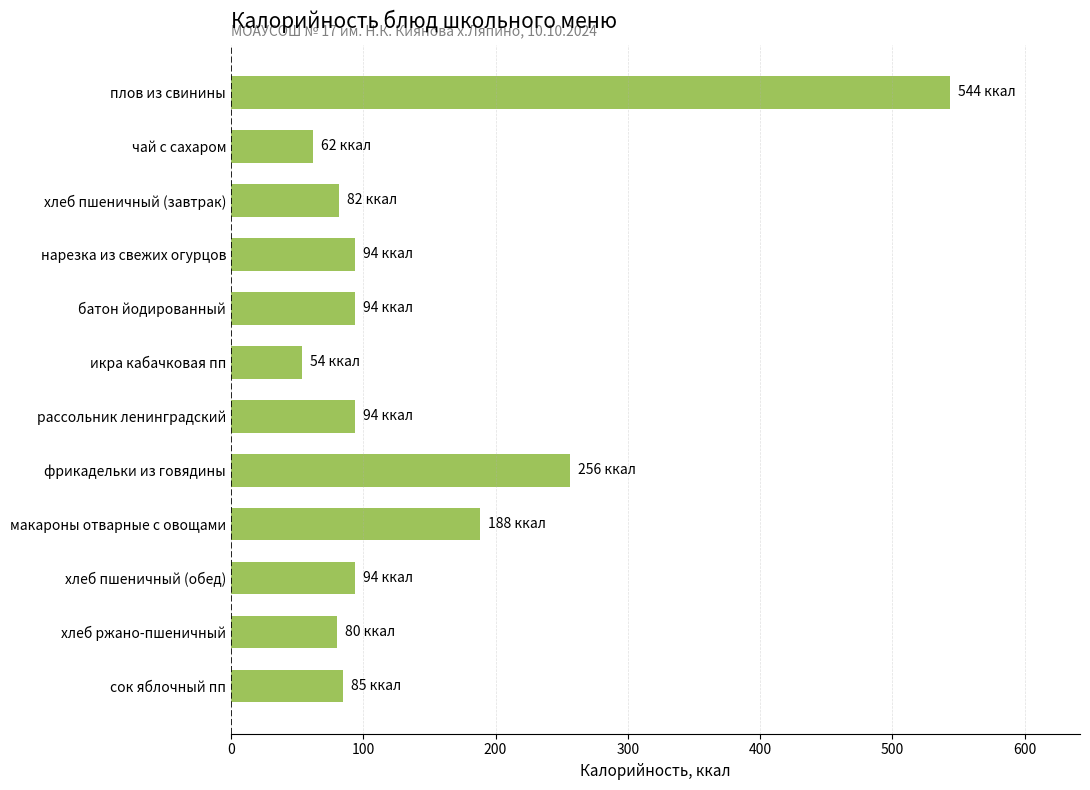

What is the approximate value at хлеб ржано-пшеничный?

80